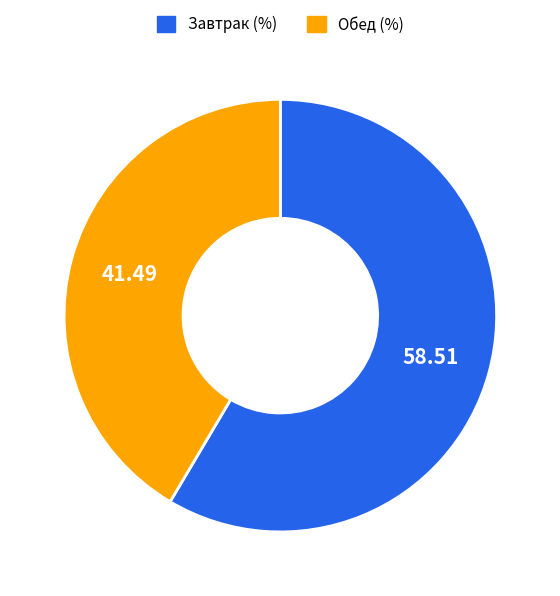

How many slices are in this pie chart?

2